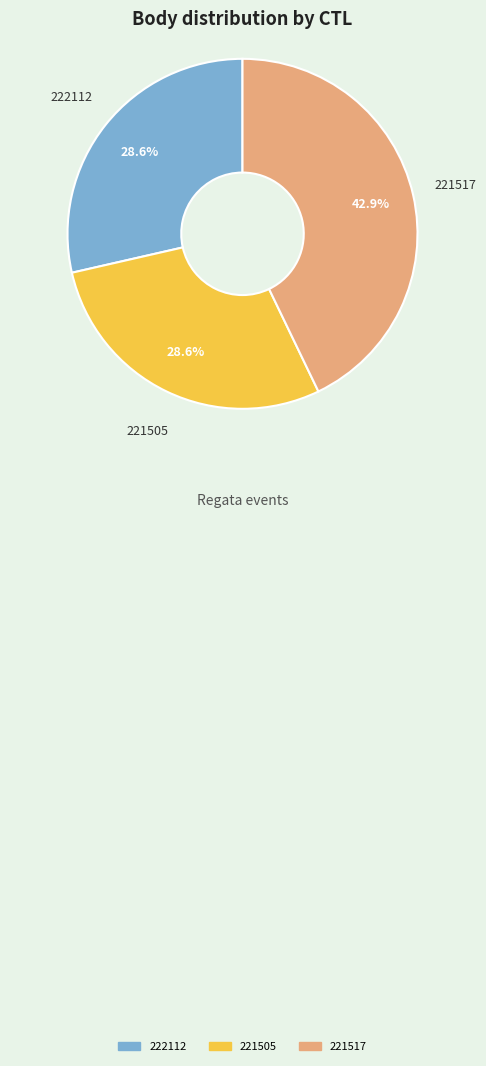

Is there any slice that represents more than half of the pie?

No